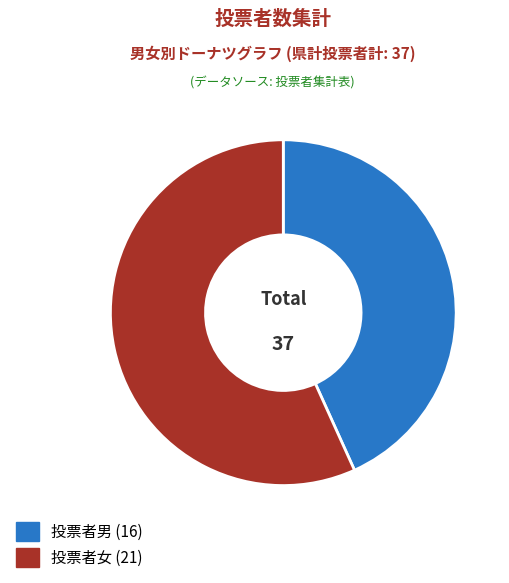

Is 投票者男 the majority of the pie?

No